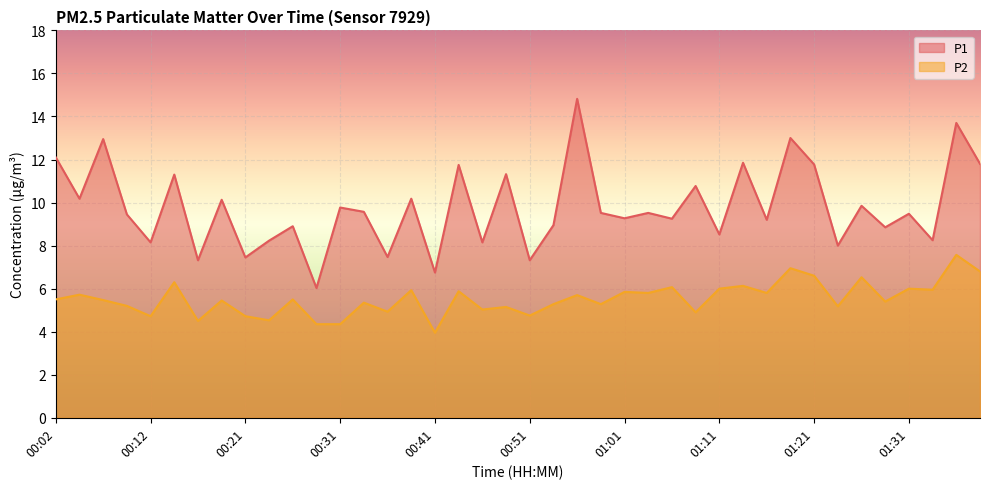

Where is the first local maximum for P2?

00:04